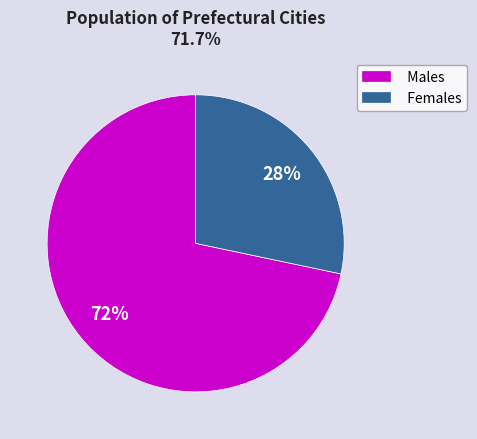

The Females slice represents 38% of the pie. True or false?

False